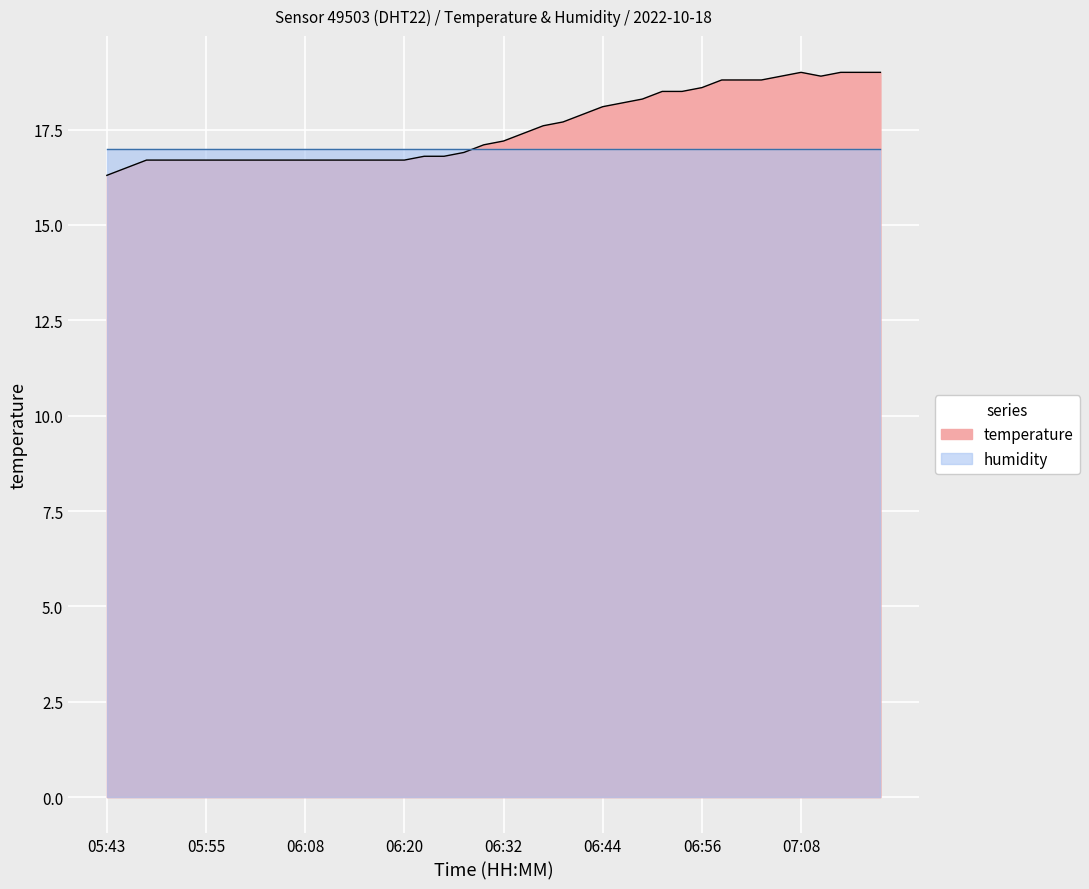

What is the value of the 4th point from the left?

16.7